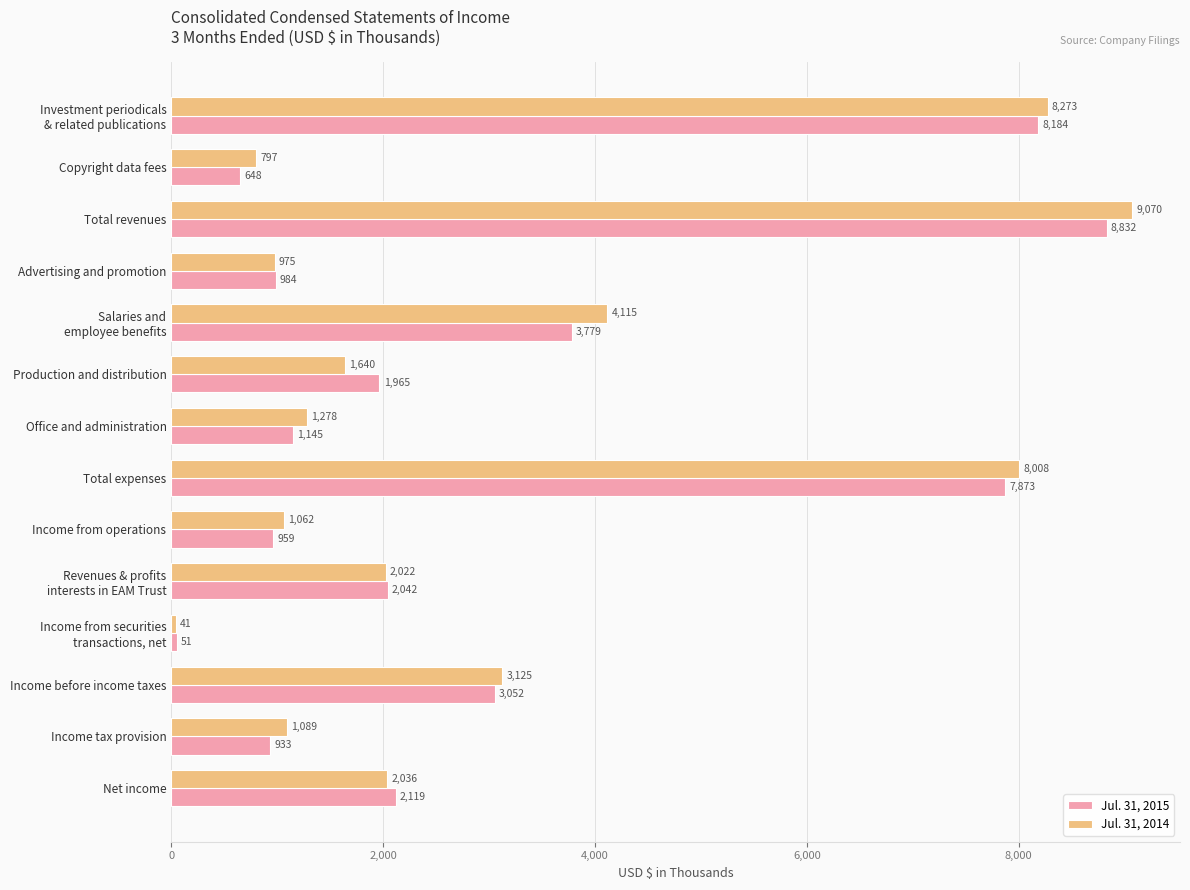

What is the difference between the Jul. 31, 2014 values at Total expenses and Net income?

5972